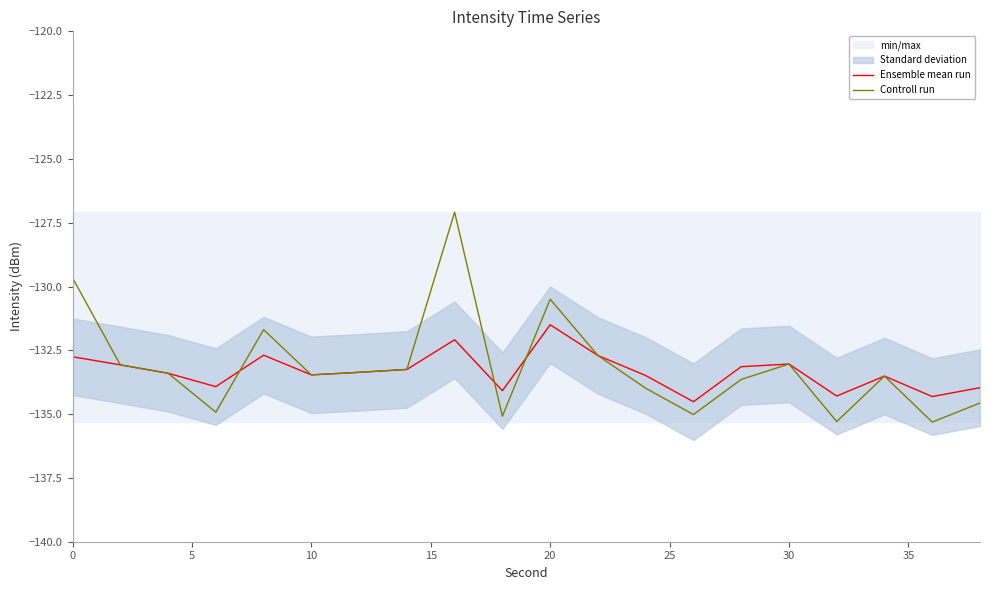

True or false: Controll run has a value of -28.0 at 30.

False